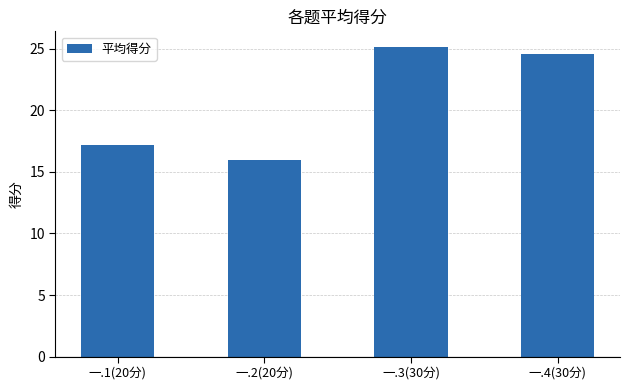

Rank the categories by value from lowest to highest.

一.2(20分), 一.1(20分), 一.4(30分), 一.3(30分)